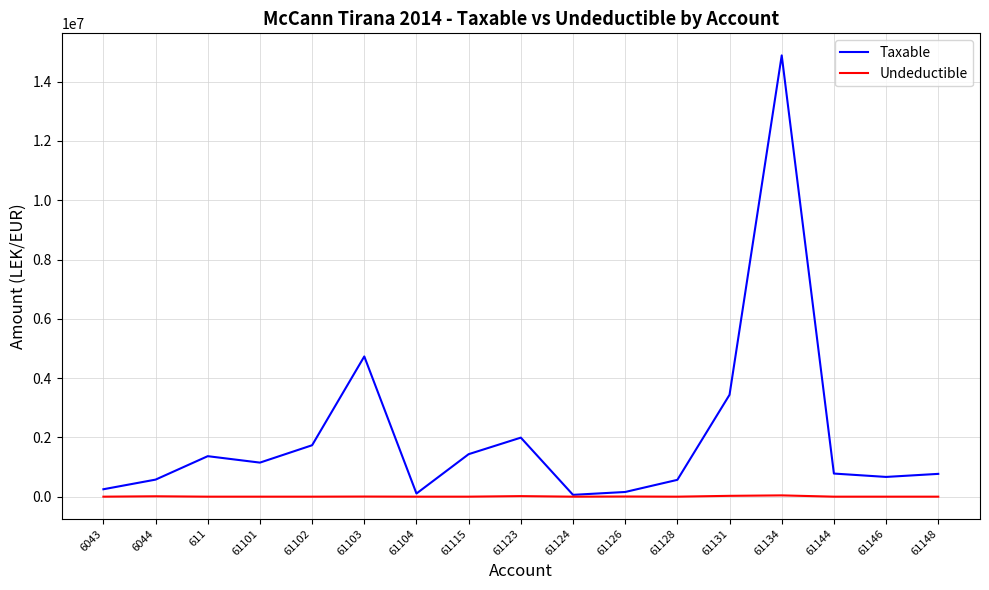

True or false: Taxable has a value of 157990.0 at 61126.

True